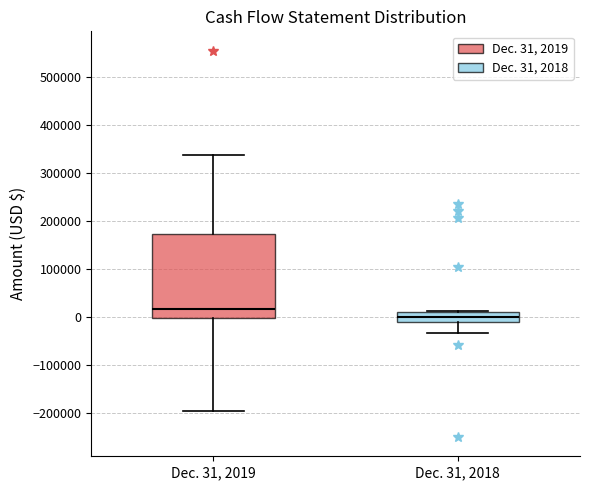

Which box is the tallest, from its lower edge to its upper edge?

Dec. 31, 2019